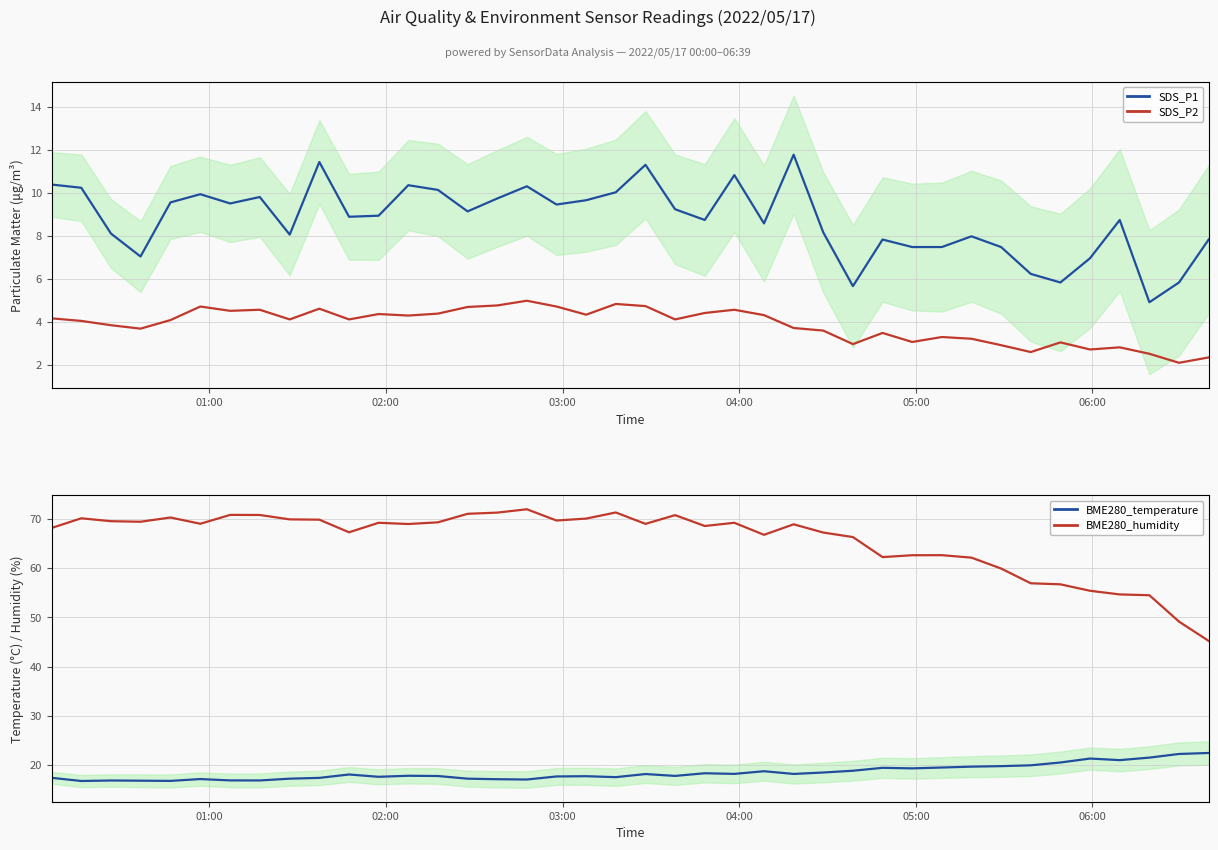

True or false: SDS_P2 has more than 1 points higher than both neighbors.

True